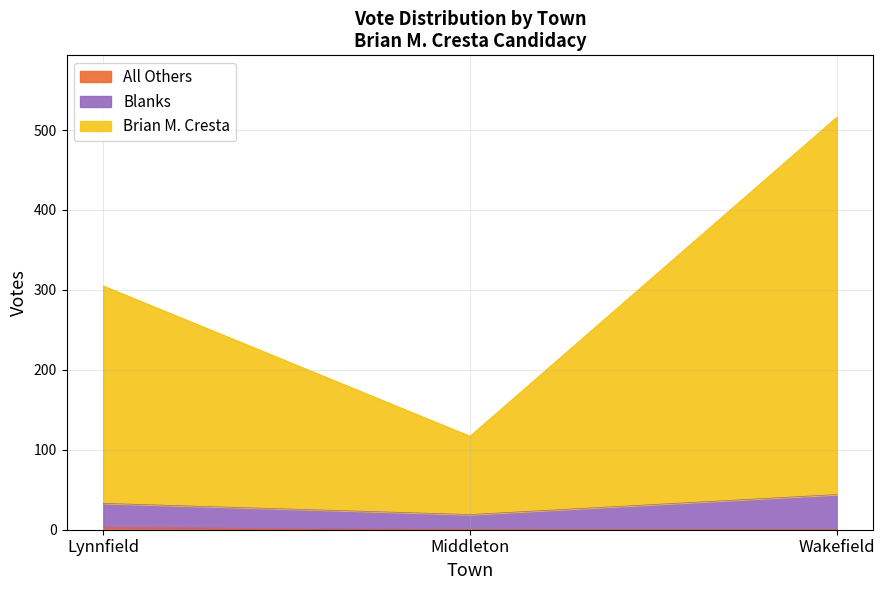

How many lines are shown in the chart?

3